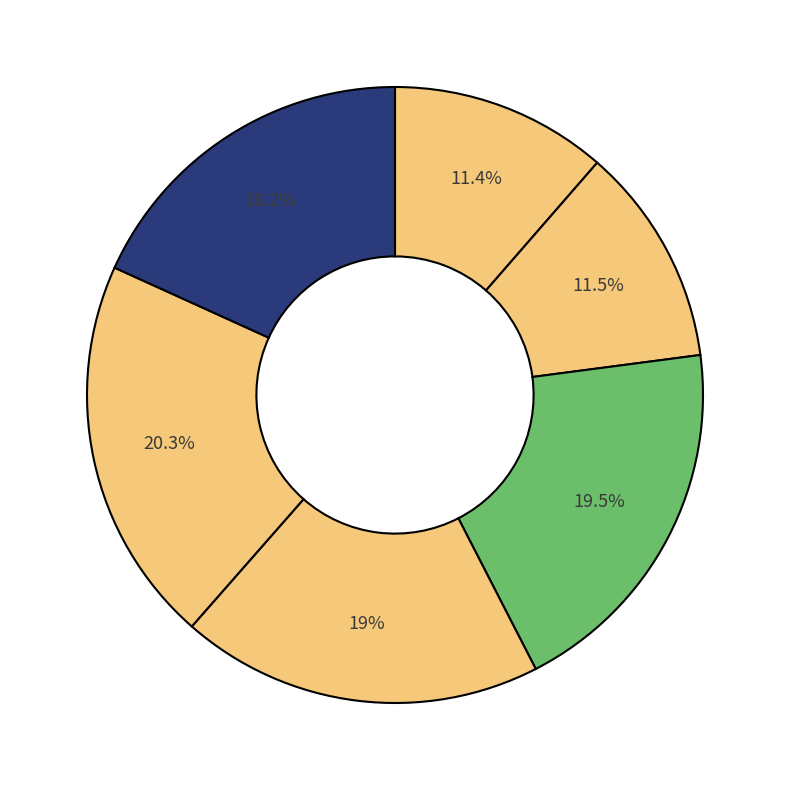

How many slices are in this pie chart?

6